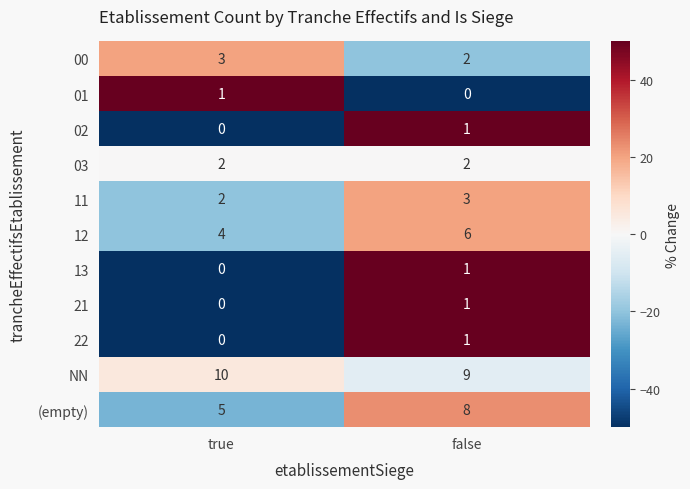

At which label is (empty) closest to 6?

true